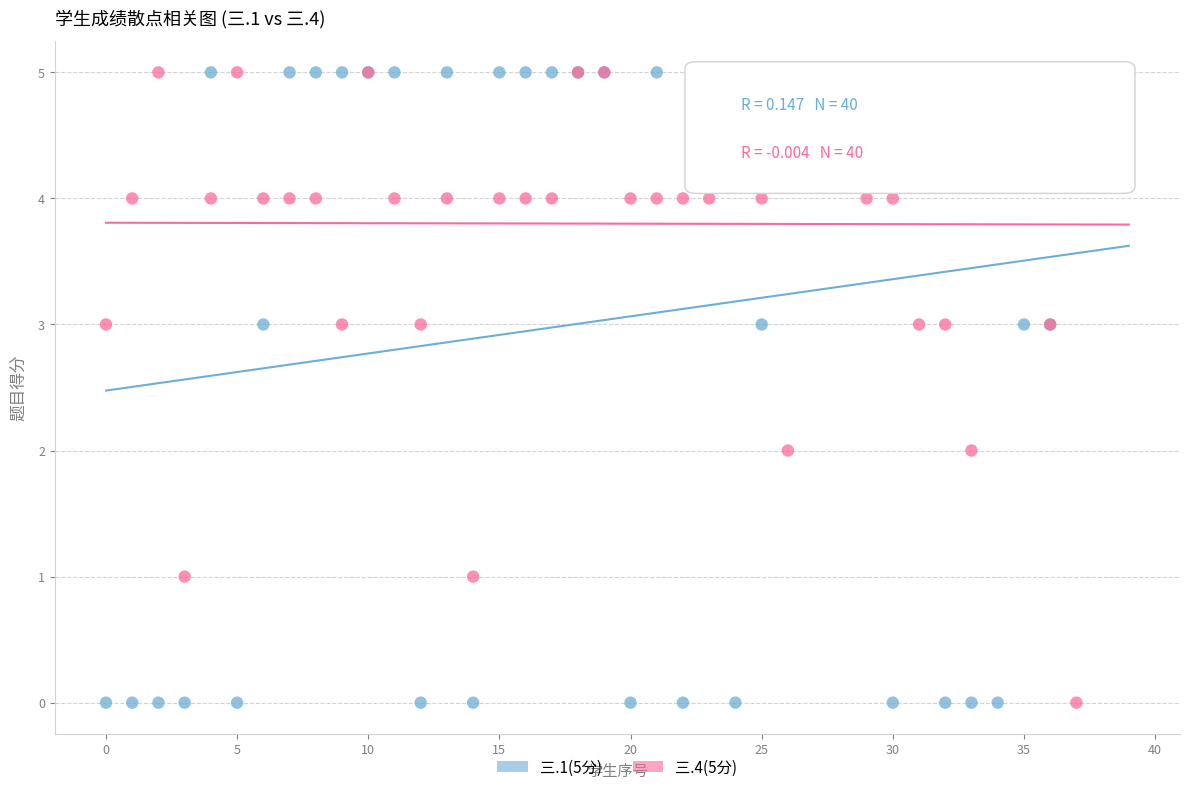

What are all the series names shown in the legend?

三.1(5分), 三.4(5分)